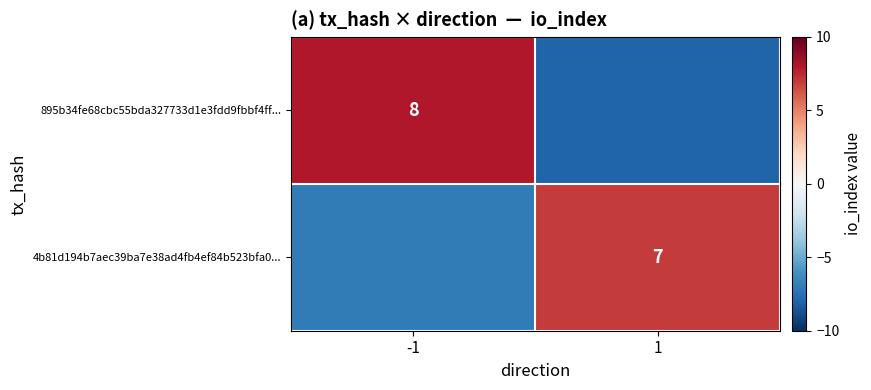

Is the value of 4b81d194b7aec39ba7e38ad4fb4ef84b523bfa0... at 1 greater than the value of 895b34fe68cbc55bda327733d1e3fdd9fbbf4ff... at -1?

No